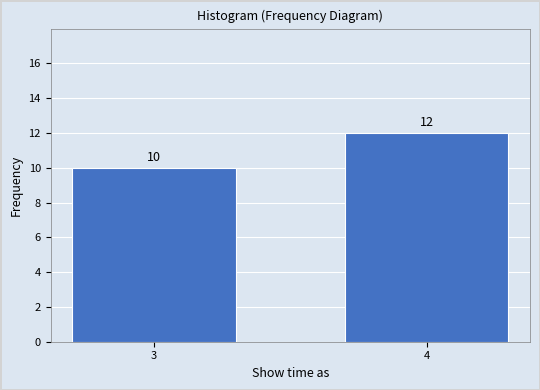

Reading right to left, extract all data points from this chart.

12	10